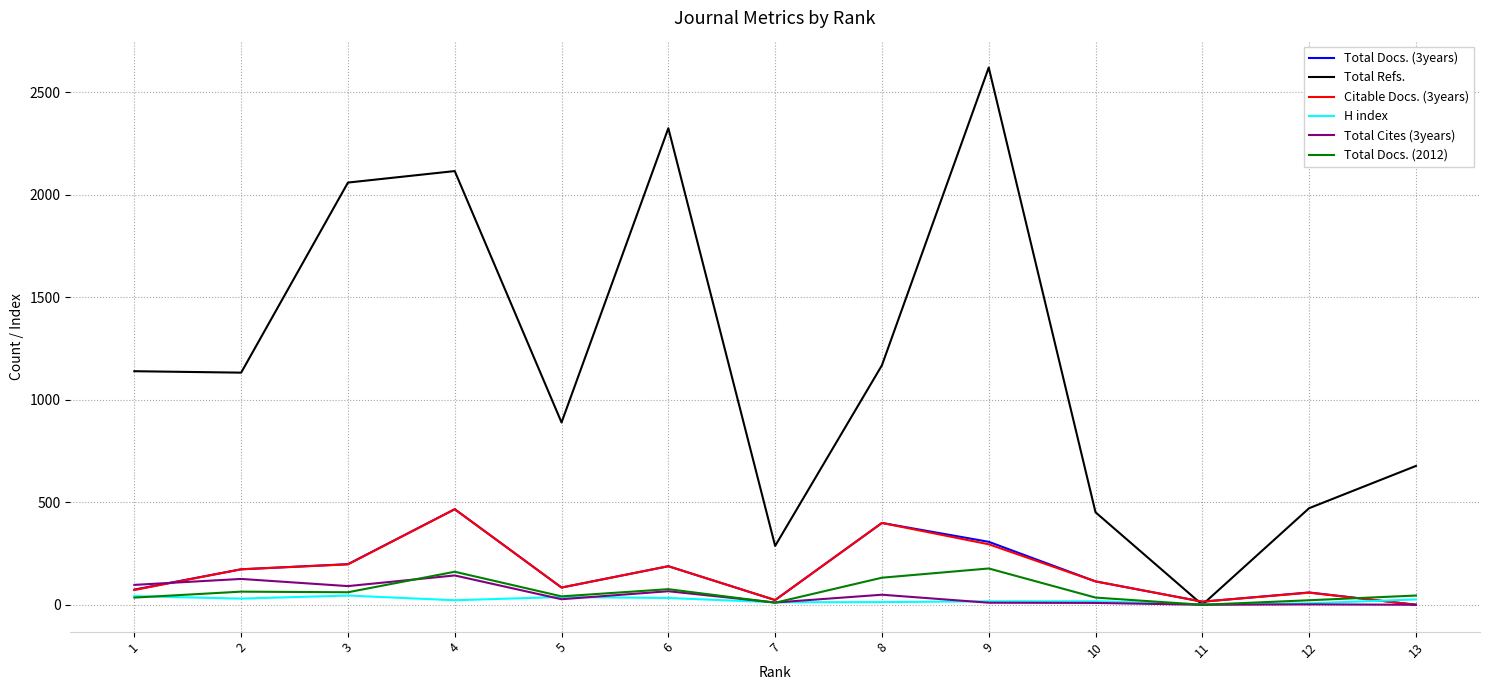

Between 2 and 6, which series saw the biggest shift?

Total Refs.